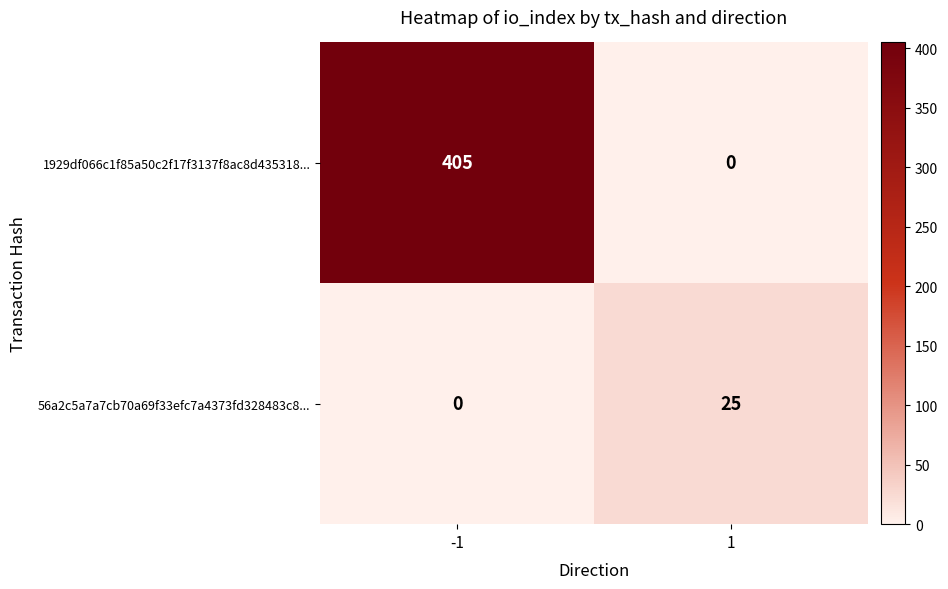

Reading left to right, extract all data points from this chart.

1929df066c1f85a50c2f17f3137f8ac8d435318...: -1=405	1=0
56a2c5a7a7cb70a69f33efc7a4373fd328483c8...: -1=0	1=25